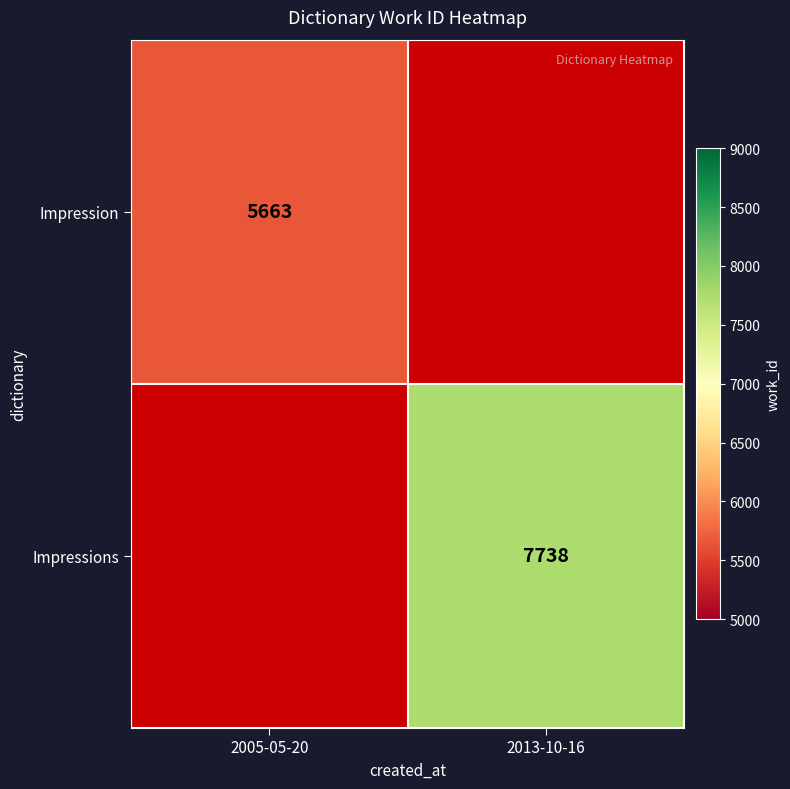

The value of Impressions at 2013-10-16 is 13605. True or false?

False